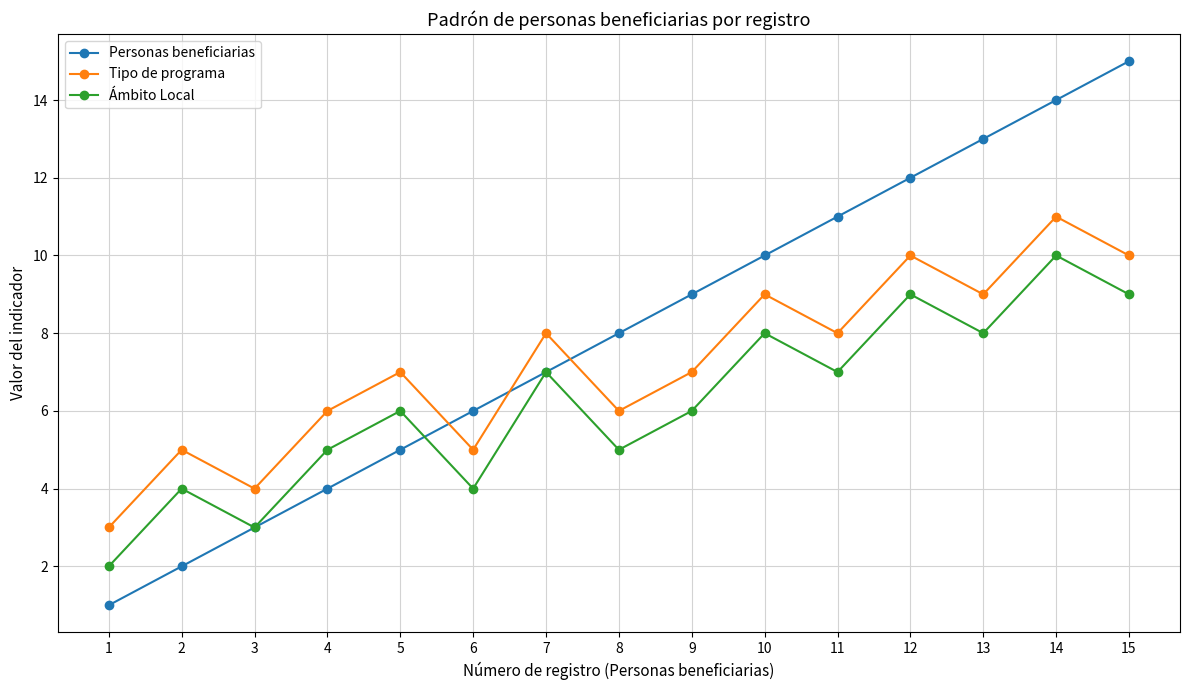

Which series changed the most between 11 and 15?

Personas beneficiarias